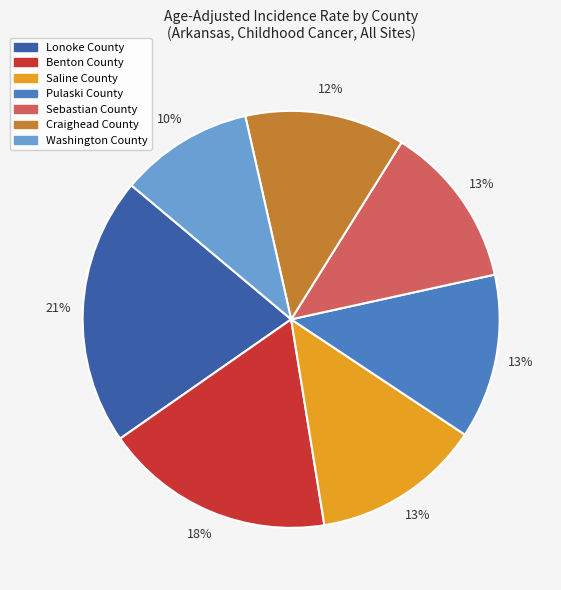

Which has a higher value, Saline County or Washington County?

Saline County